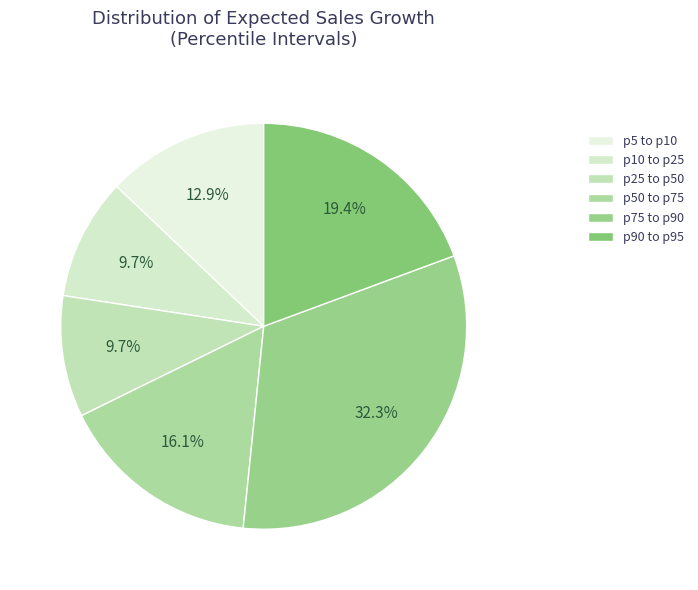

To the nearest percent, what is the average slice percentage?

17%